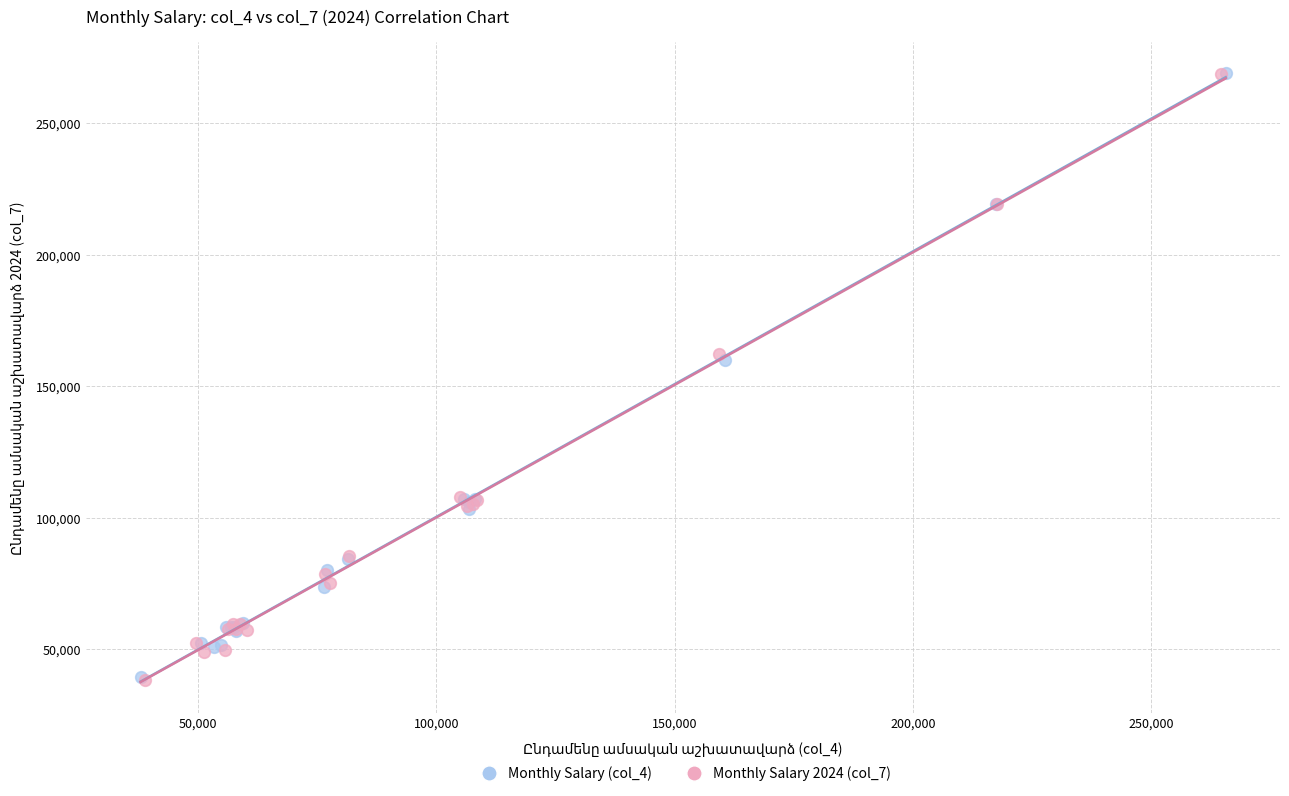

Which series has the largest Y range (max minus min)?

Monthly Salary 2024 (col_7)